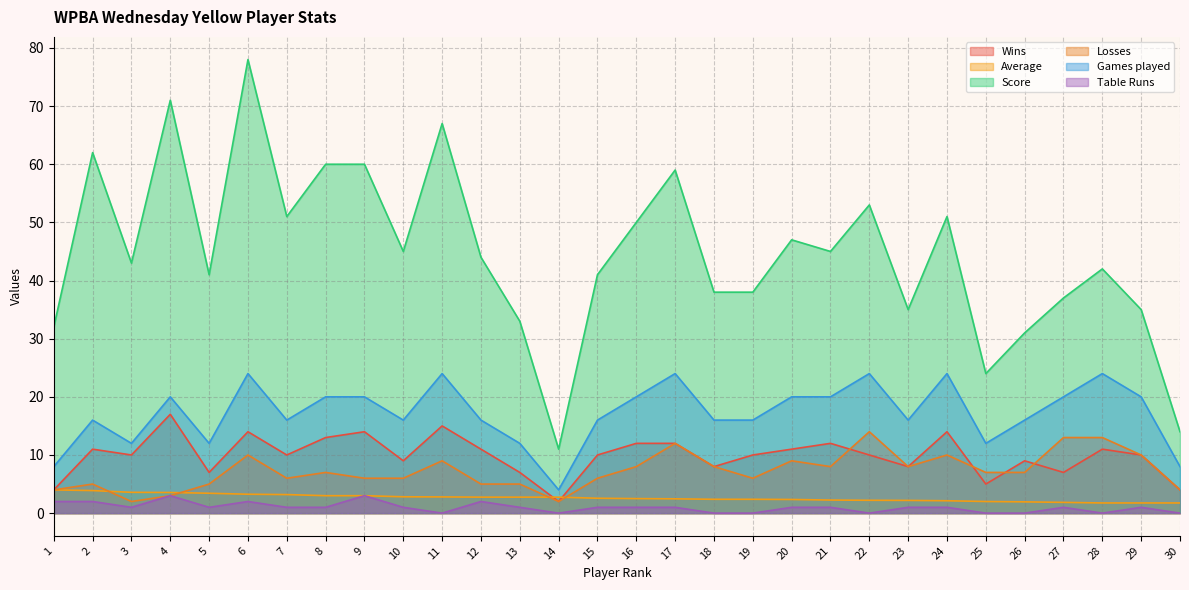

Read the Wins value at 14.

2.0